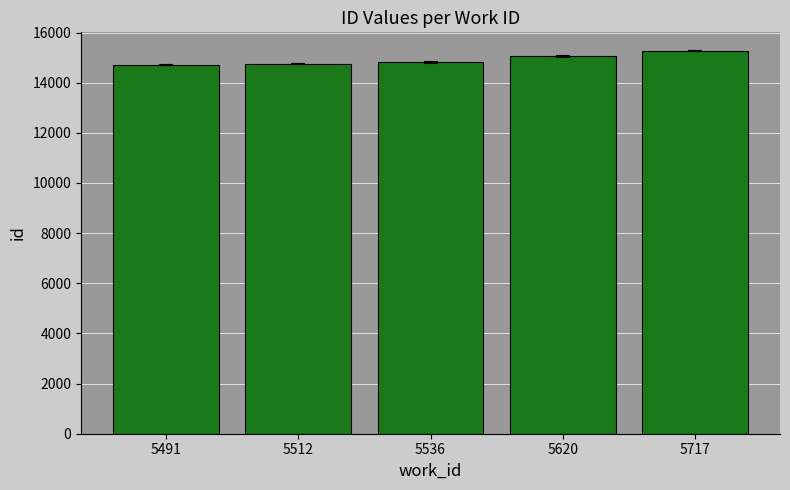

How many data points does each series have?

5